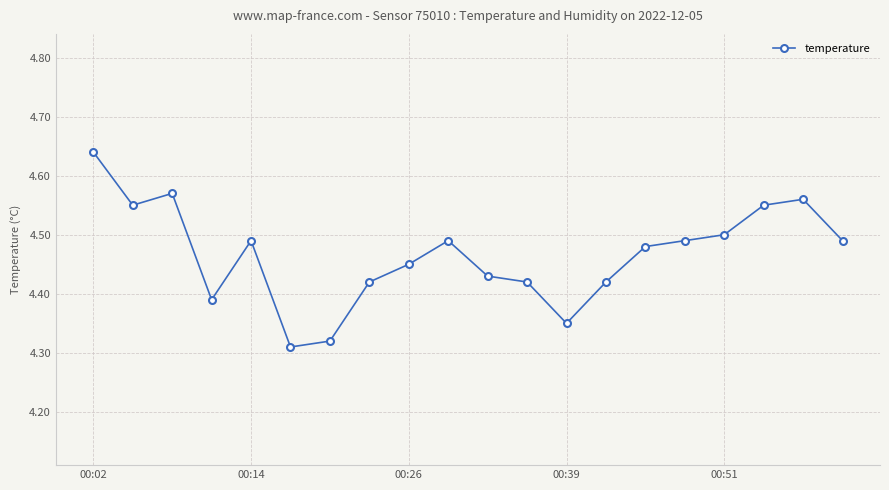

True or false: there are more than 2 points higher than both neighbors.

True